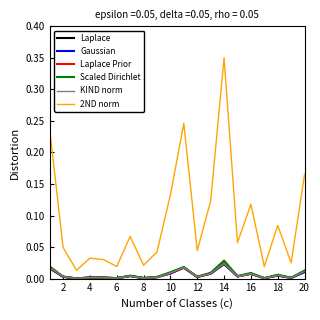

What are all the series names shown in the legend?

Laplace, Gaussian, Laplace Prior, Scaled Dirichlet, KIND norm, 2ND norm